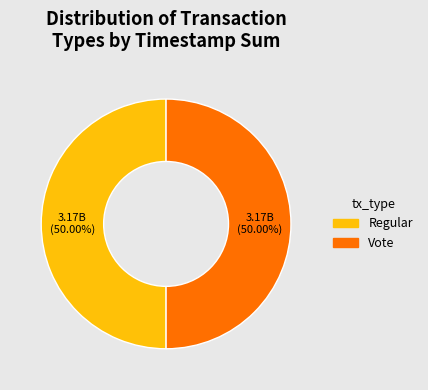

Do Vote and Regular together represent more than half of the pie?

Yes